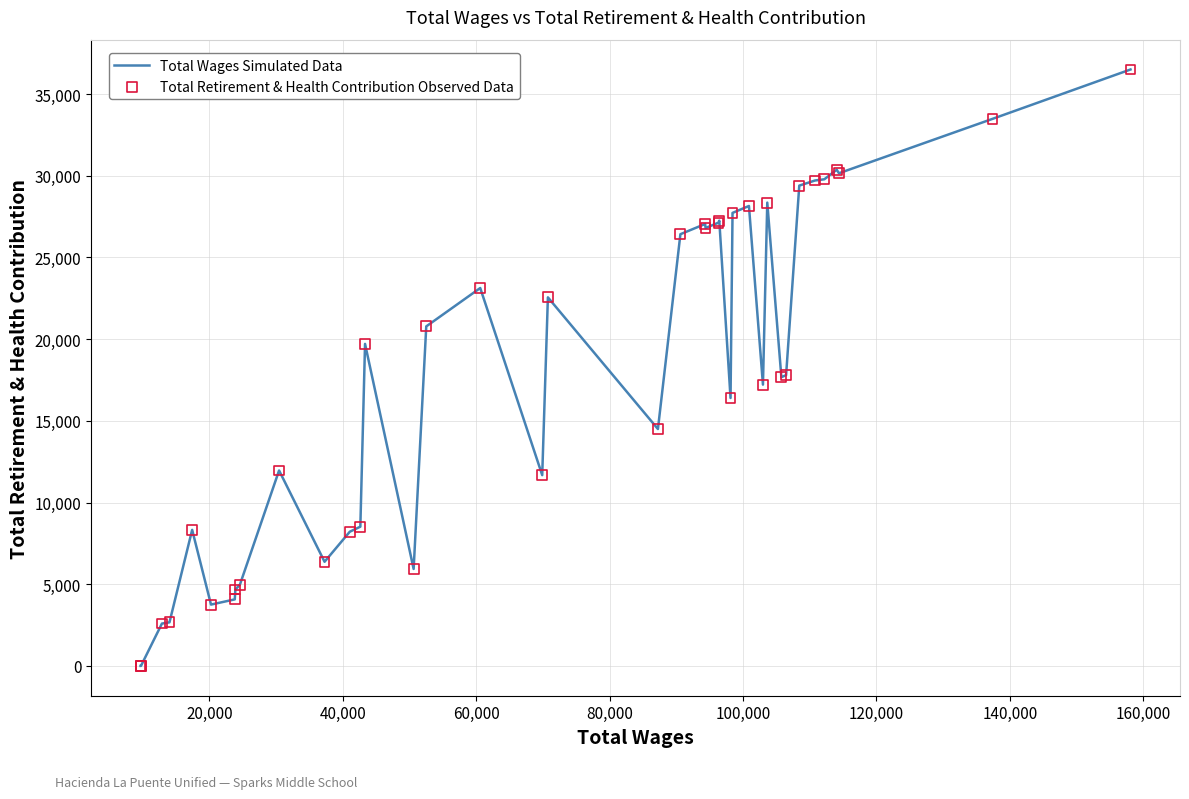

What is the maximum value shown in the chart?

36508